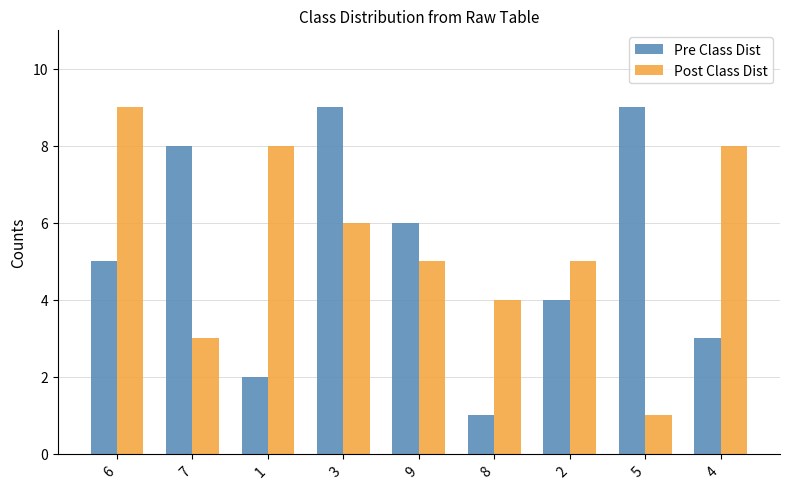

Is it true that Post Class Dist equals 5 at 4?

False